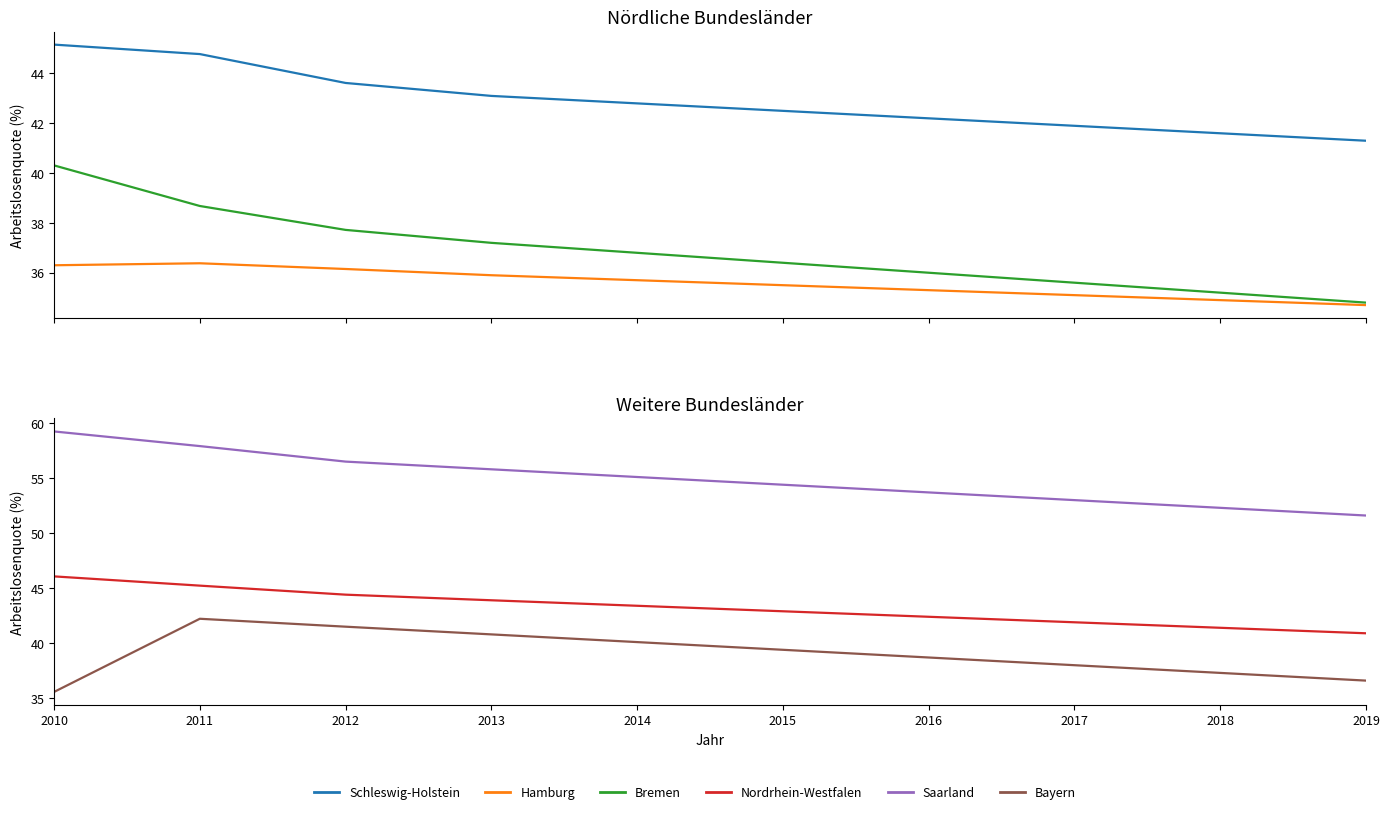

What is the average value of the Nordrhein-Westfalen series?

43.3